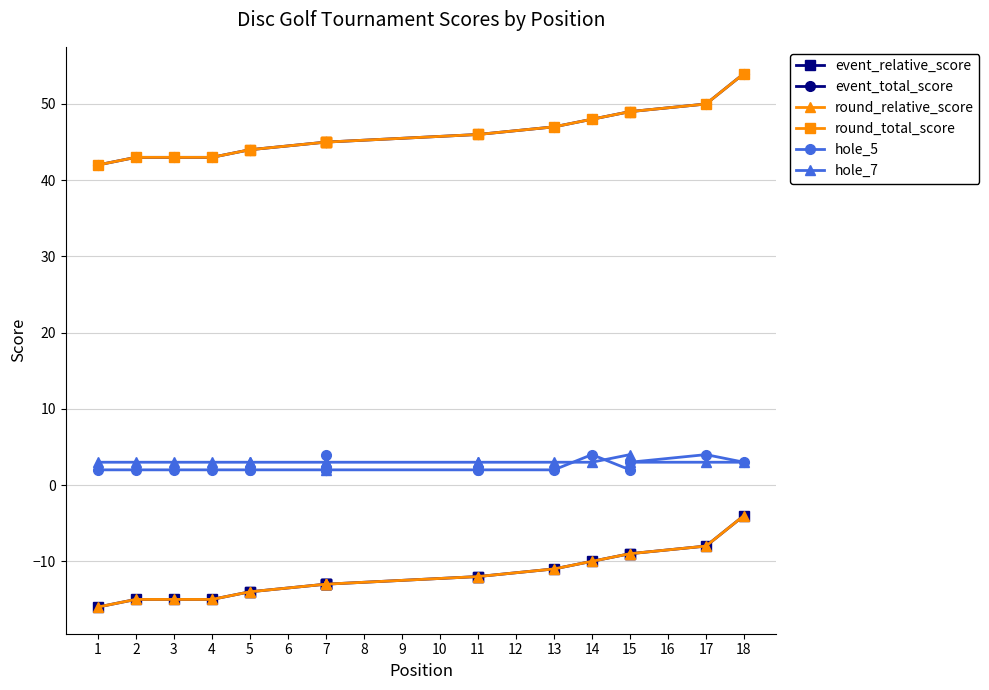

How many lines are shown in the chart?

6